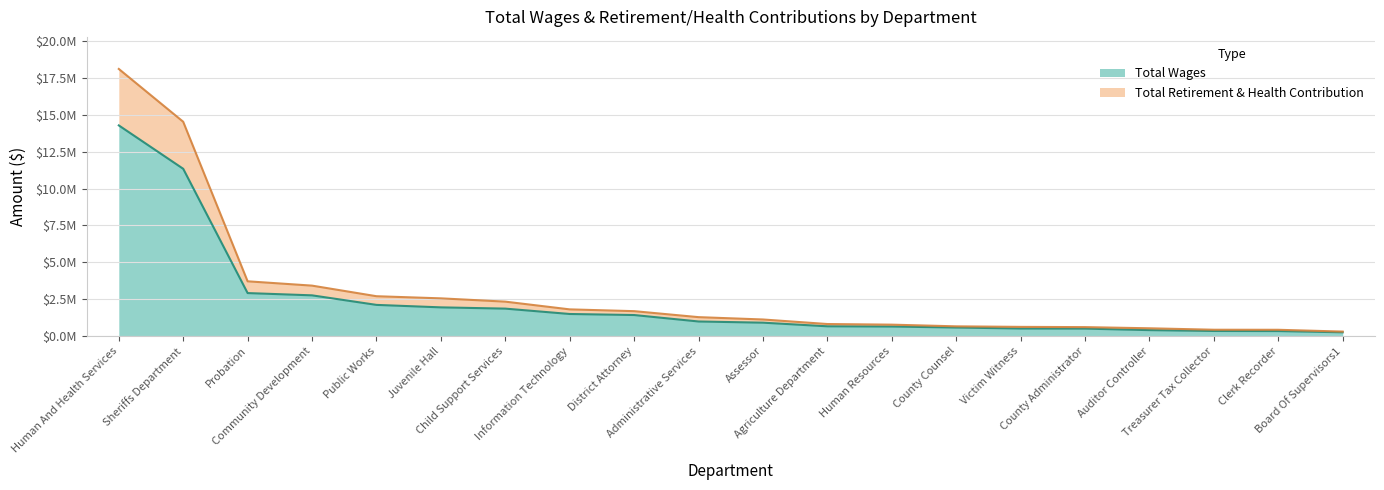

True or false: Total Retirement & Health Contribution and Total Wages cross at least once.

False